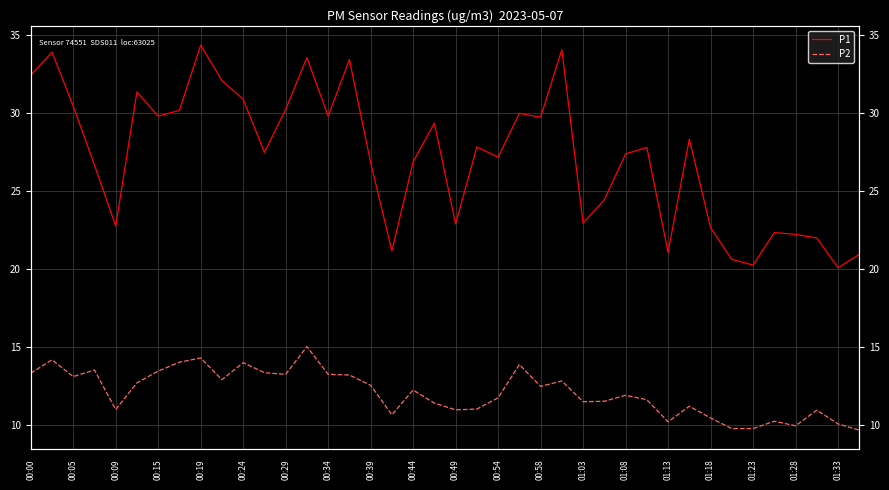

At which label does P1 first exceed 27?

00:00